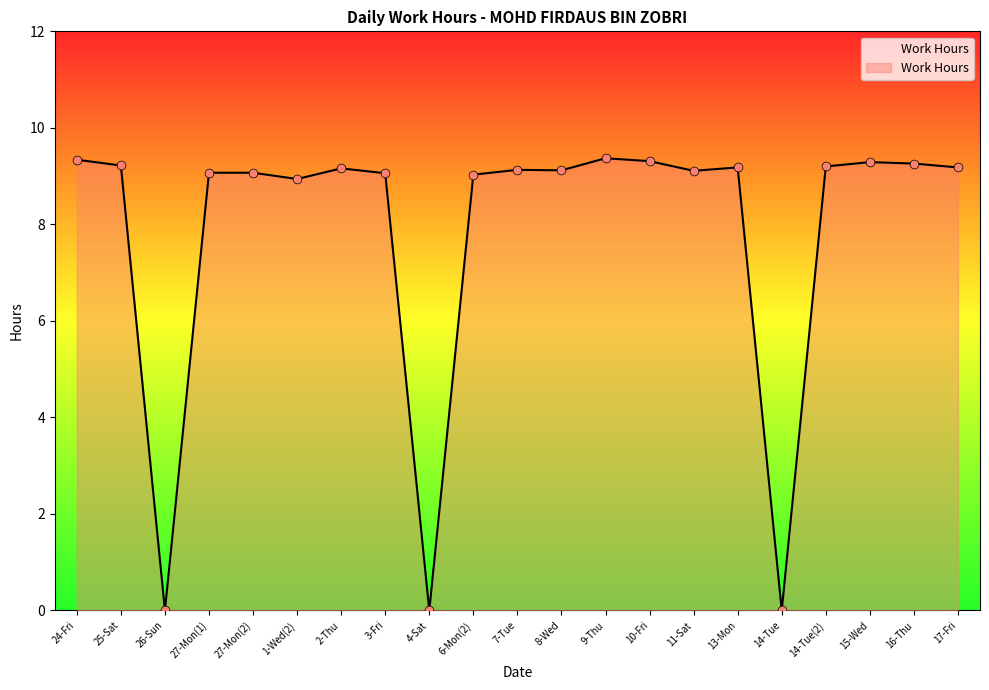

What is the ratio of the value at 24-Fri to the value at 2-Thu?

1.0